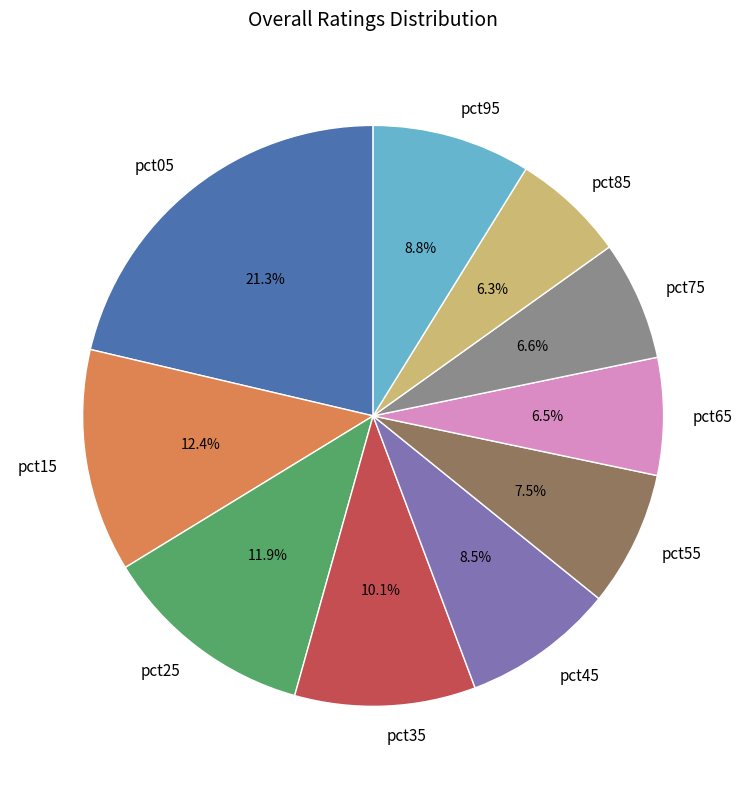

Count the number of slices in the pie.

10